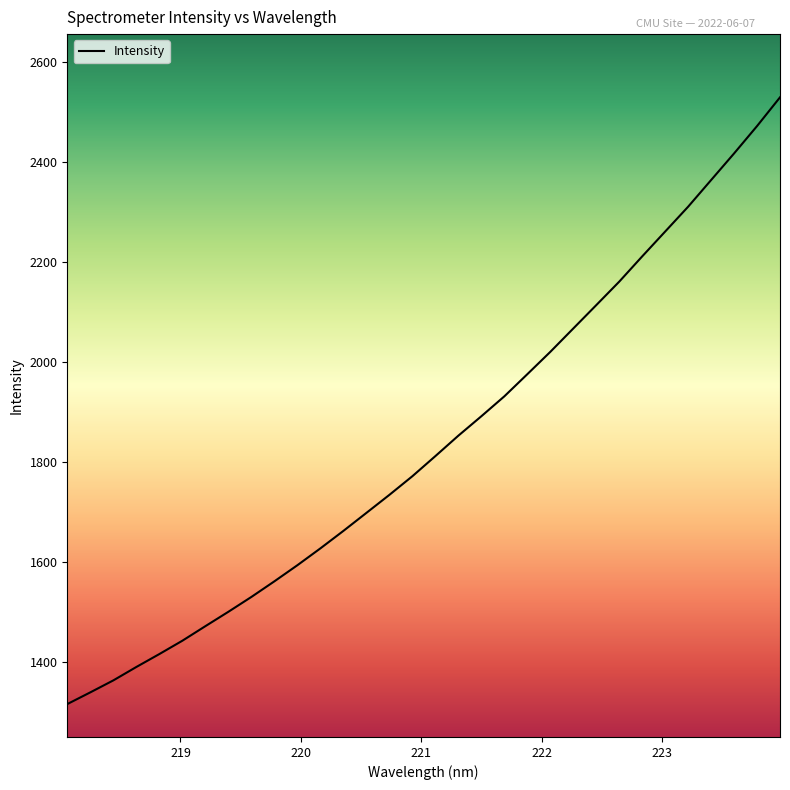

What is the minimum value shown in the chart?

1315.9